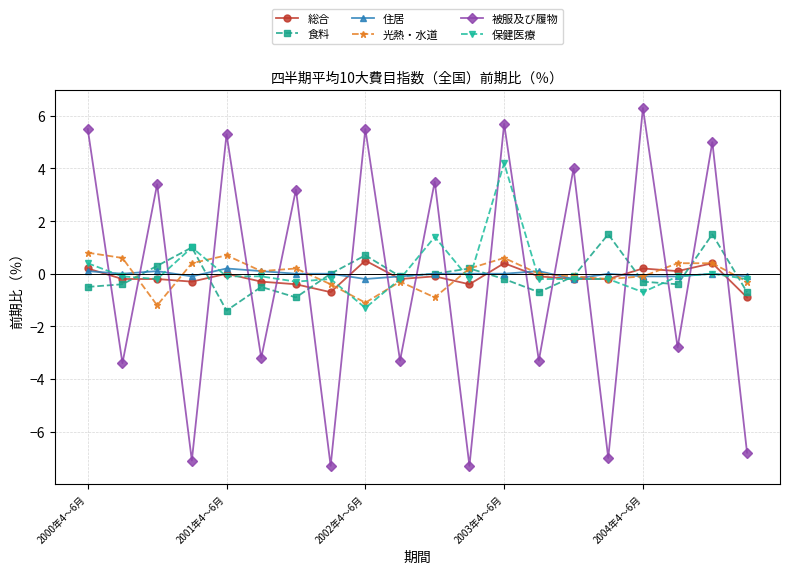

What is the value of the 光熱・水道 point at the 4th from the left?

0.4